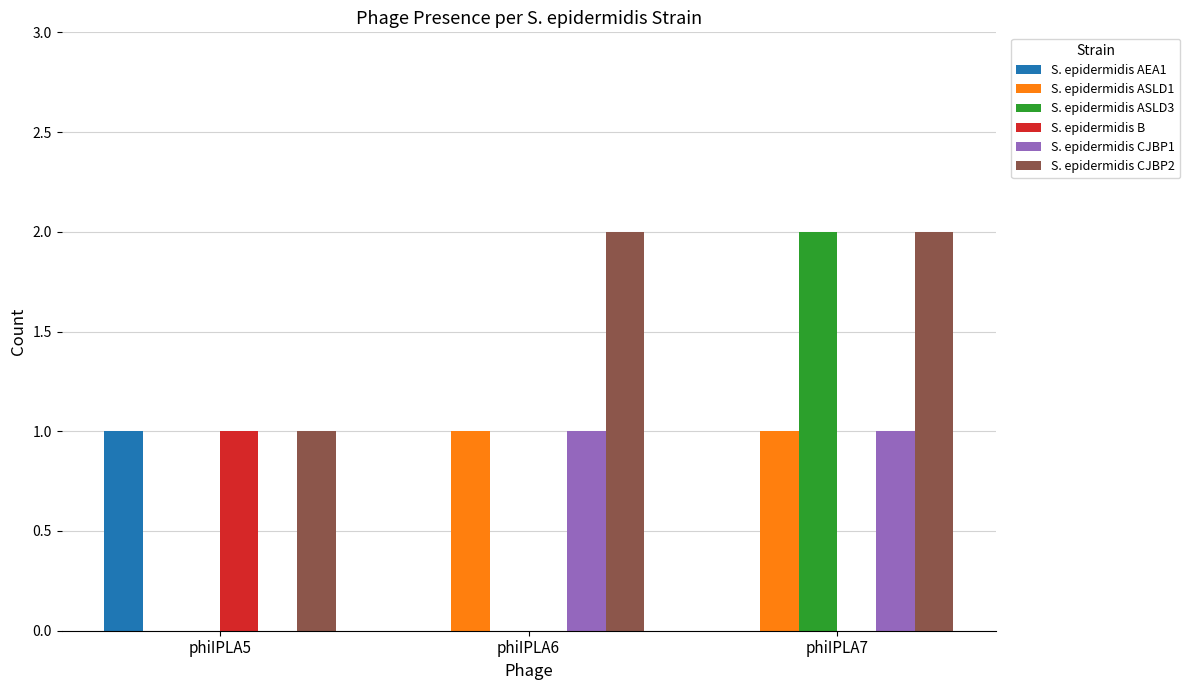

Which series has the largest total across all categories?

S. epidermidis CJBP2